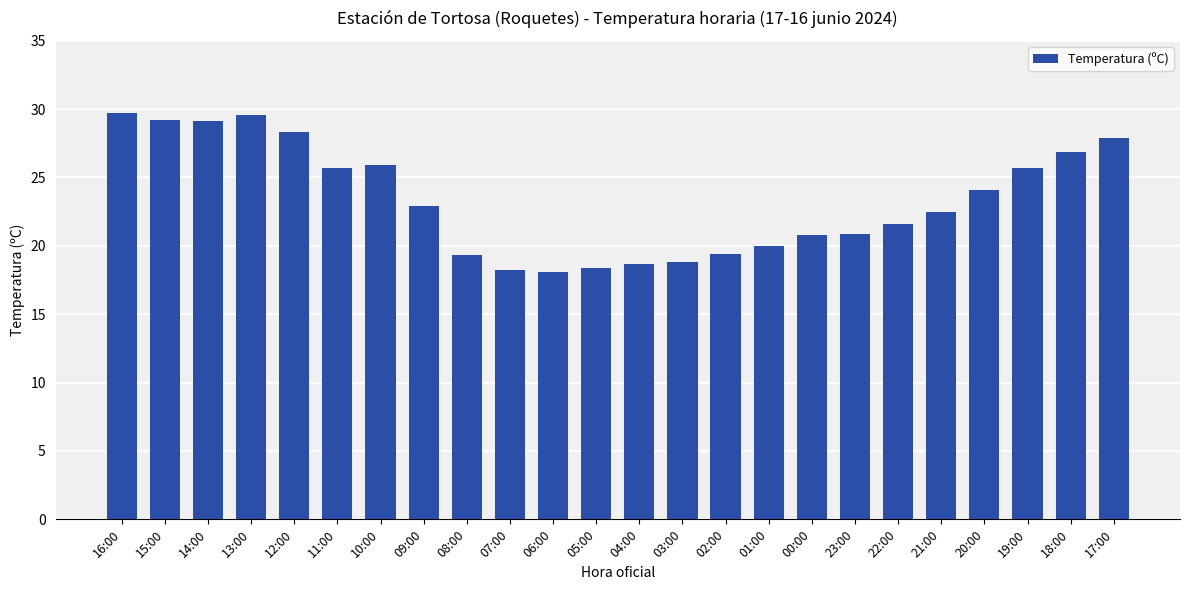

Is it true that the value at 07:00 is 18.2?

True